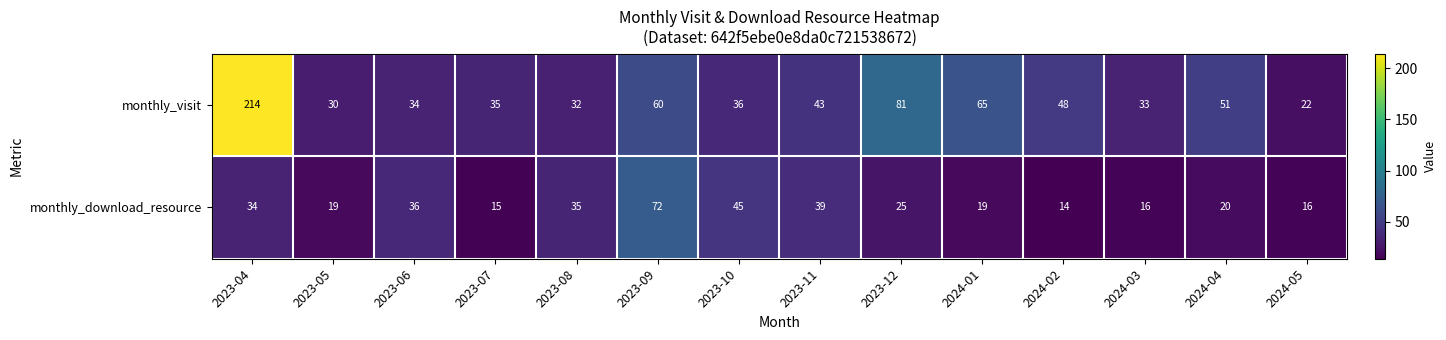

Between 2023-08 and 2024-01, which series saw the biggest shift?

monthly_visit